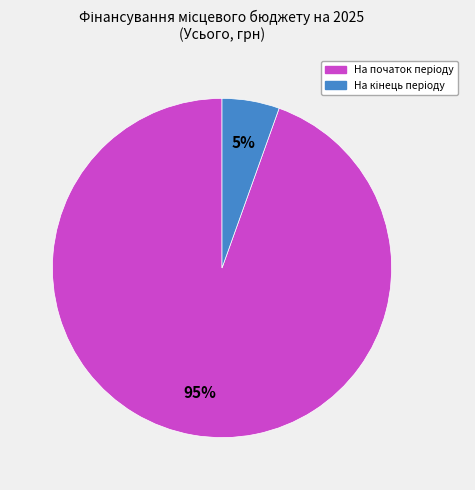

How many slices are in this pie chart?

2